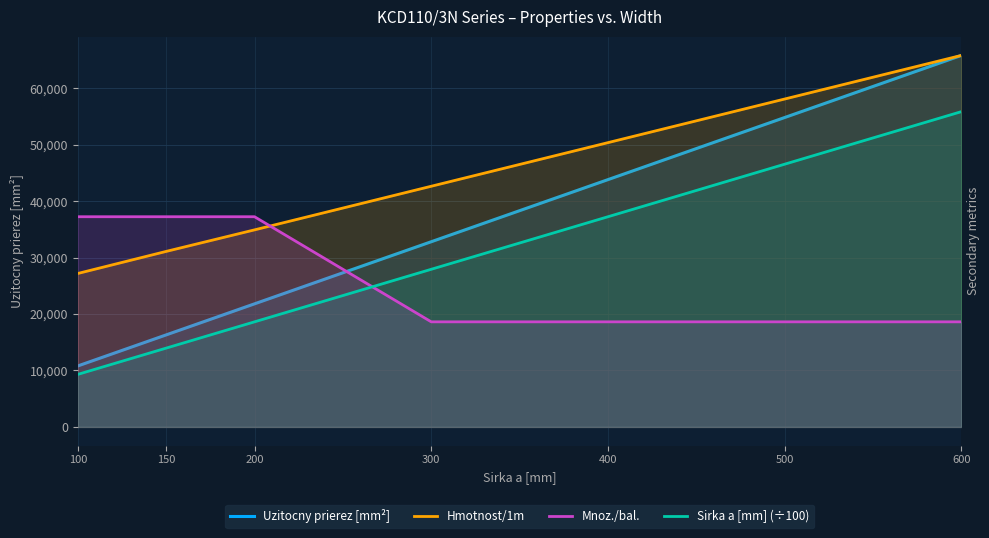

What is the approximate value of Hmotnost/1m at 600?

7.1